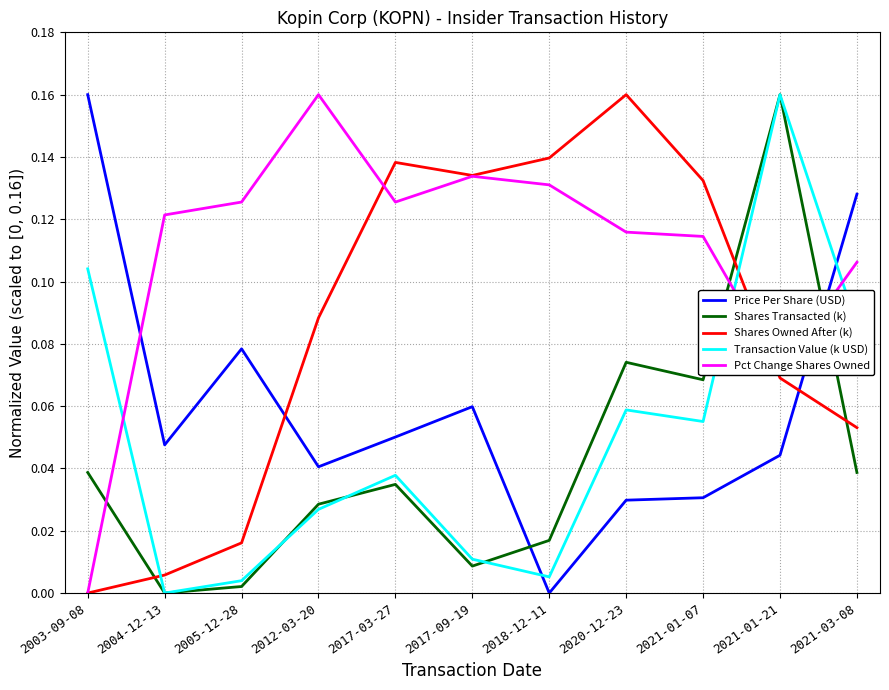

What position from the right is 2020-12-23?

4